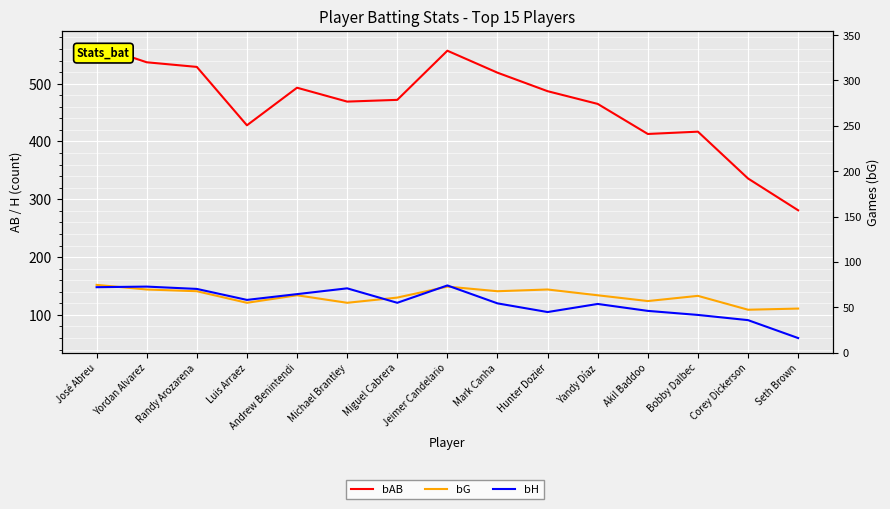

What is the smallest value displayed?

60